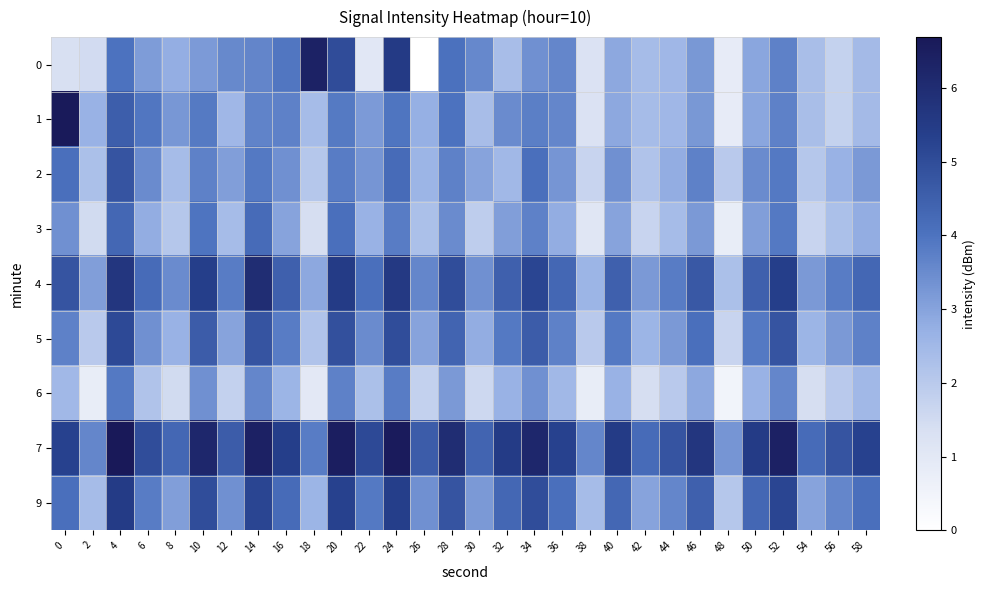

Which has a higher value, 42 or 46?

46